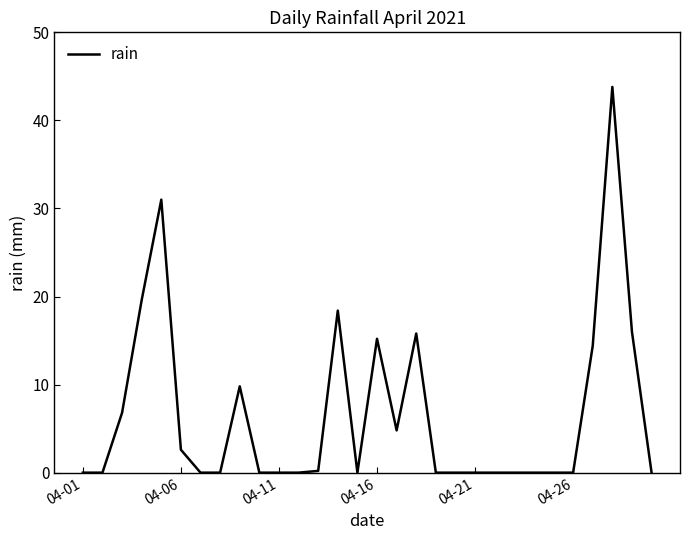

What is the average value?

6.6